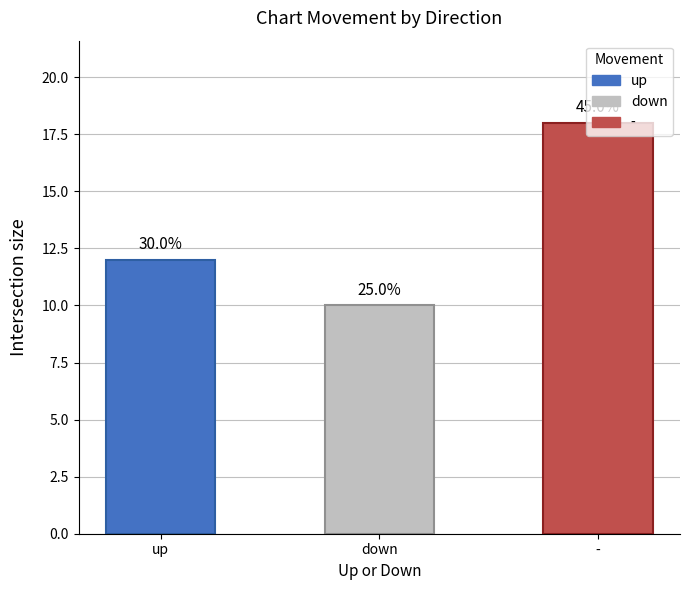

List the labels in order of value, smallest first.

down, up, -